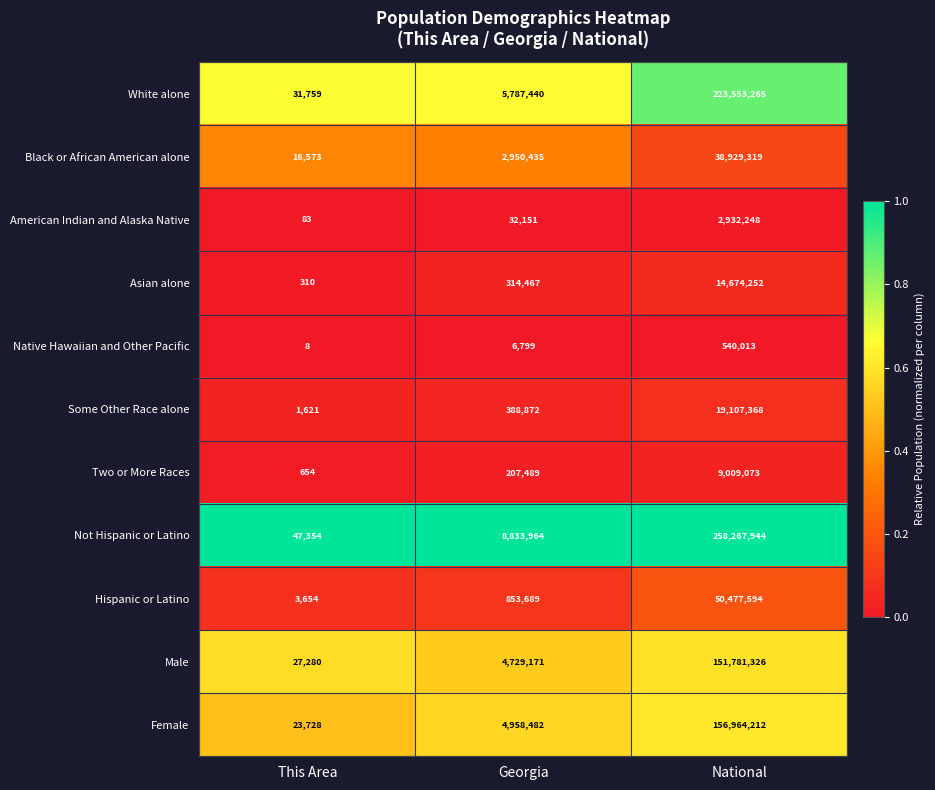

At which category does the chart reach its minimum across all series?

This Area